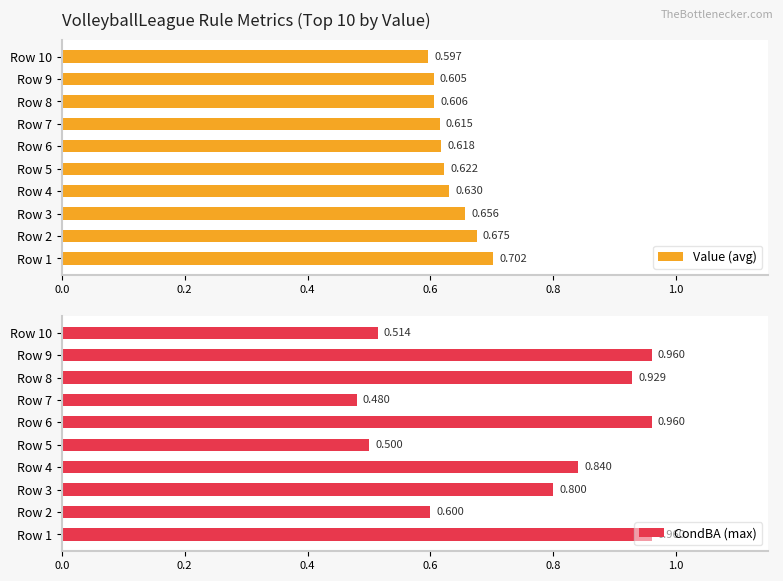

True or false: CondBA (max) has a value of 1.1 at Row 2.

False